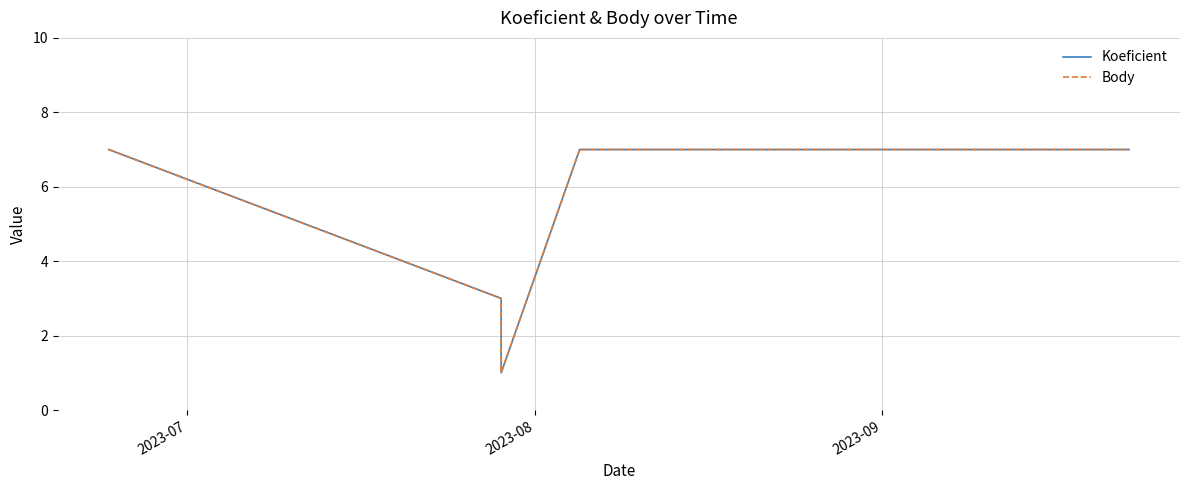

What is the minimum value for Body?

1